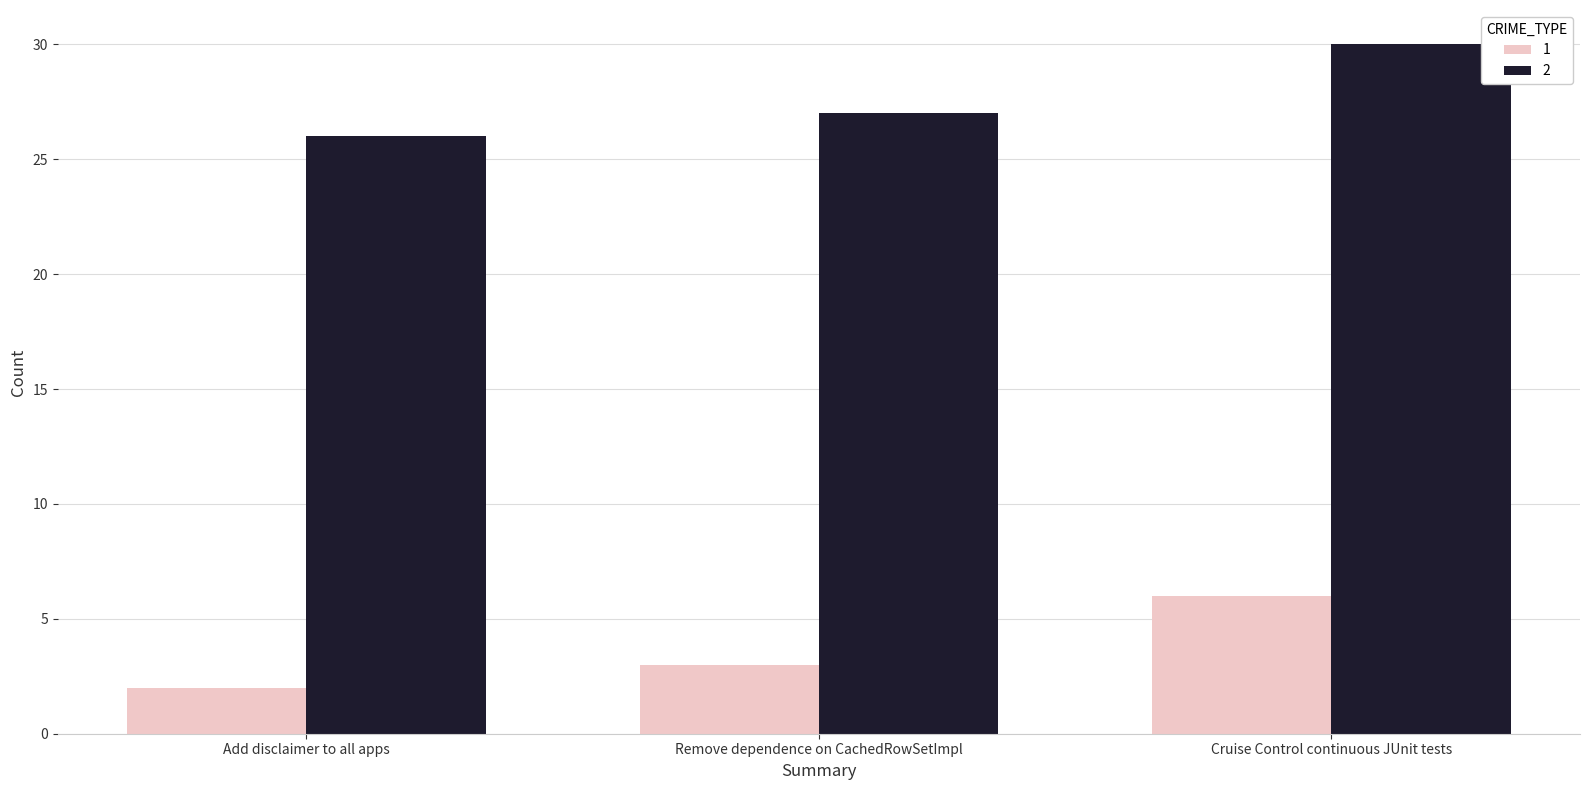

What is the sum of all 1 values?

11